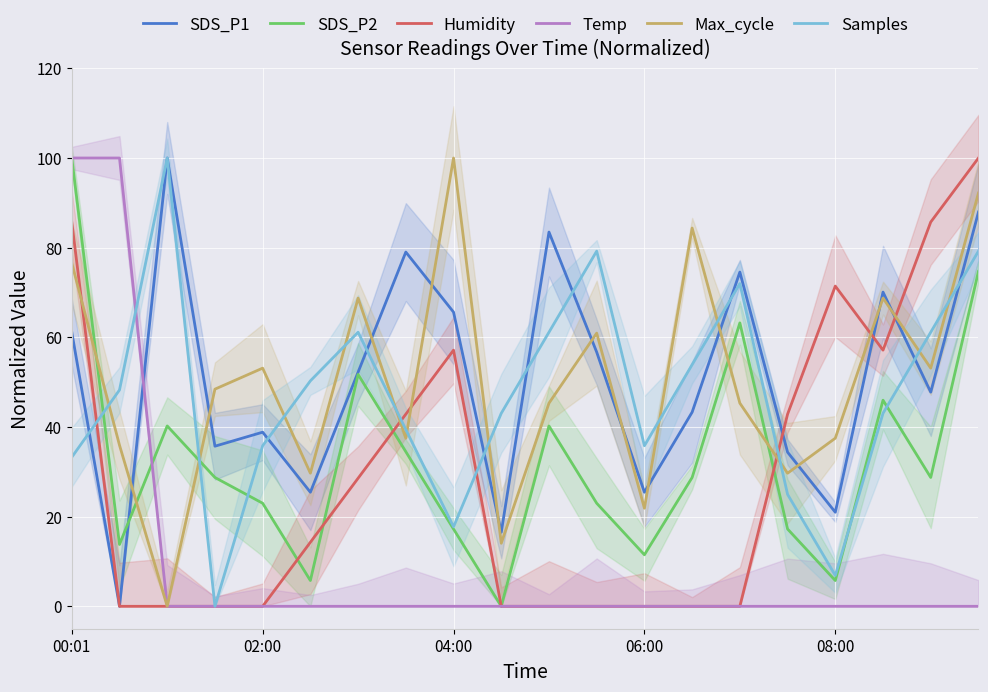

Reading left to right, extract all data points from this chart.

SDS_P1: 61.2	0.0	100.0	35.7	38.8	25.4	52.2	79.0	65.6	16.5	83.5	56.7	25.4	43.3	74.6	34.4	21.0	70.1	47.8	87.9
SDS_P2: 100.0	13.8	40.2	28.7	23.0	5.7	51.7	34.5	17.2	0.0	40.2	23.0	11.5	28.7	63.2	17.2	5.7	46.0	28.7	74.7
Humidity: 85.7	0.0	0.0	0.0	0.0	14.3	28.6	42.9	57.1	0.0	0.0	0.0	0.0	0.0	0.0	42.9	71.4	57.1	85.7	100.0
Temp: 100.0	100.0	0.0	0.0	0.0	0.0	0.0	0.0	0.0	0.0	0.0	0.0	0.0	0.0	0.0	0.0	0.0	0.0	0.0	0.0
Max_cycle: 76.6	35.9	0.0	48.4	53.1	29.7	68.8	37.5	100.0	14.1	45.3	60.9	21.9	84.4	45.3	29.7	37.5	68.8	53.1	92.2
Samples: 33.3	48.3	100.0	0.0	35.8	50.3	61.1	39.4	17.7	43.1	61.1	79.2	35.8	53.9	72.0	25.0	6.9	43.1	61.1	79.2